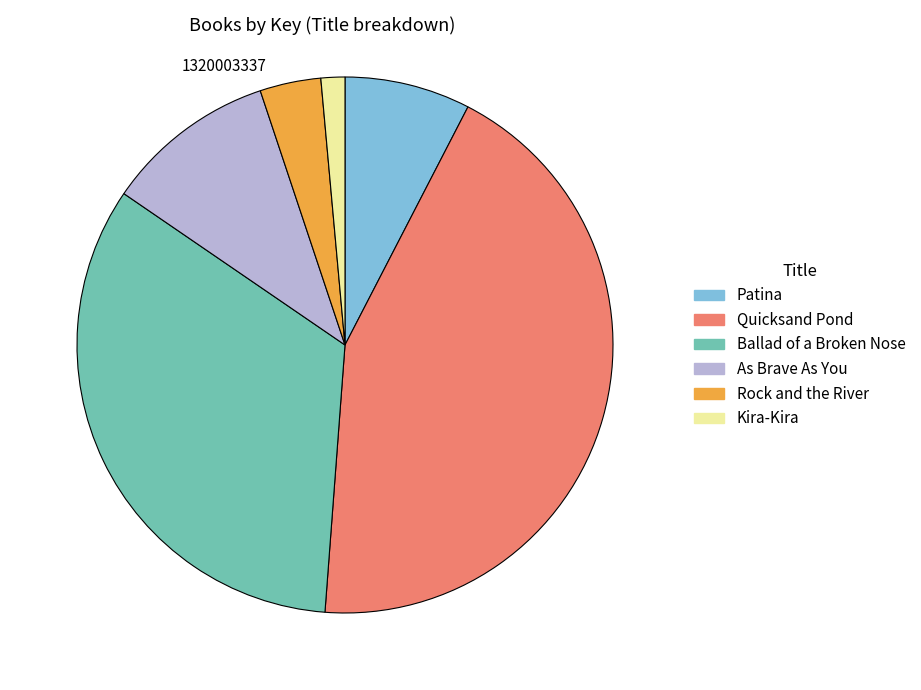

Which category has the smallest portion of the pie?

Kira-Kira